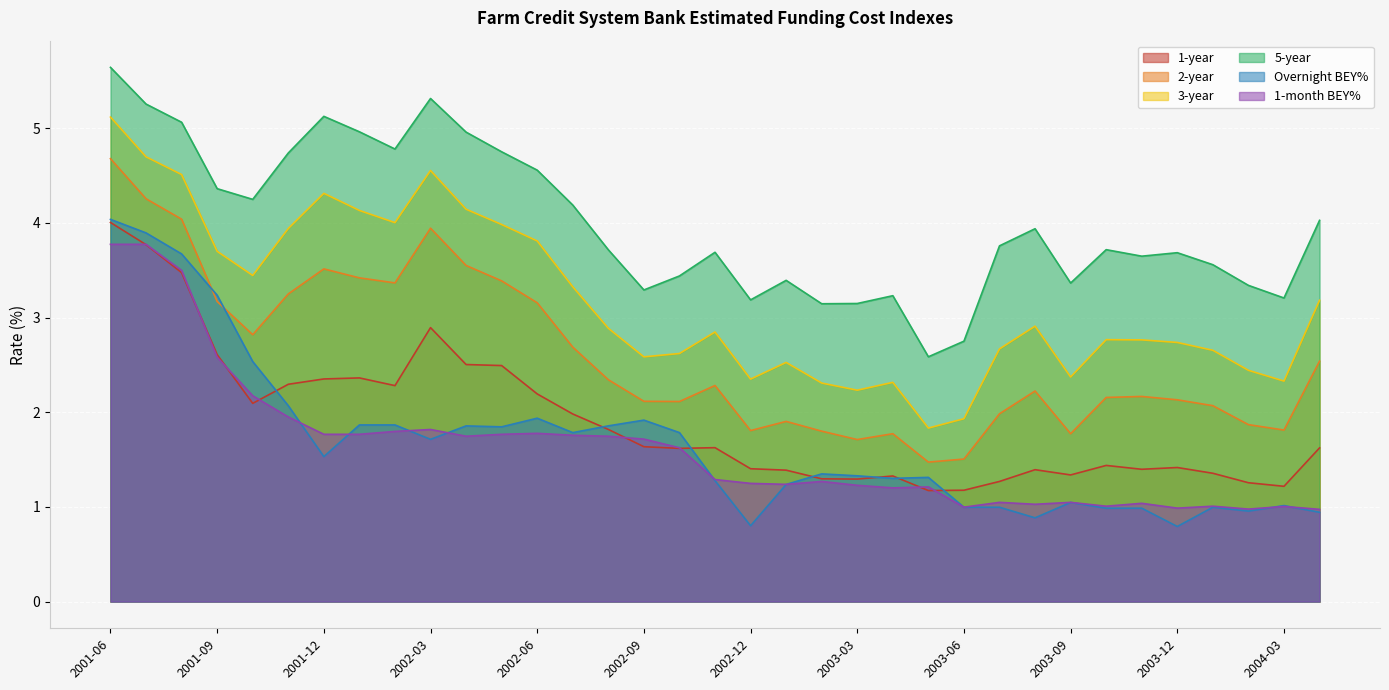

How many interior local peaks does the 5-year series have?

8